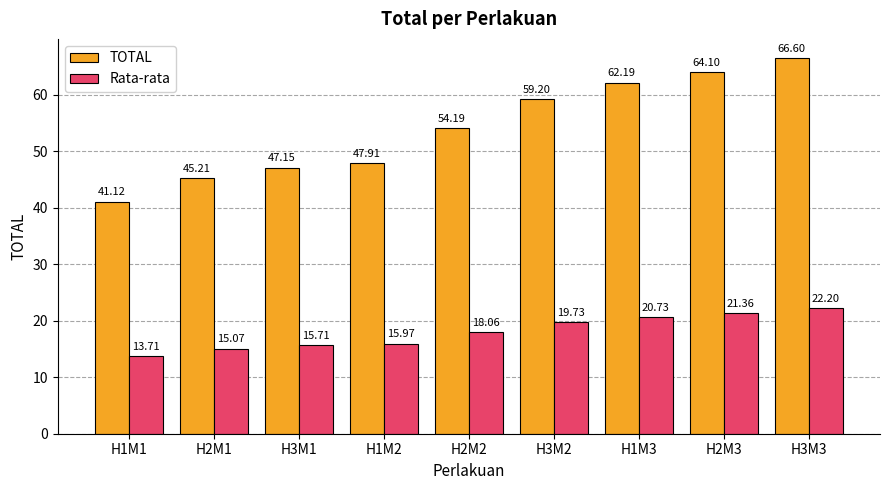

Which category has the lowest value in the TOTAL series?

H1M1